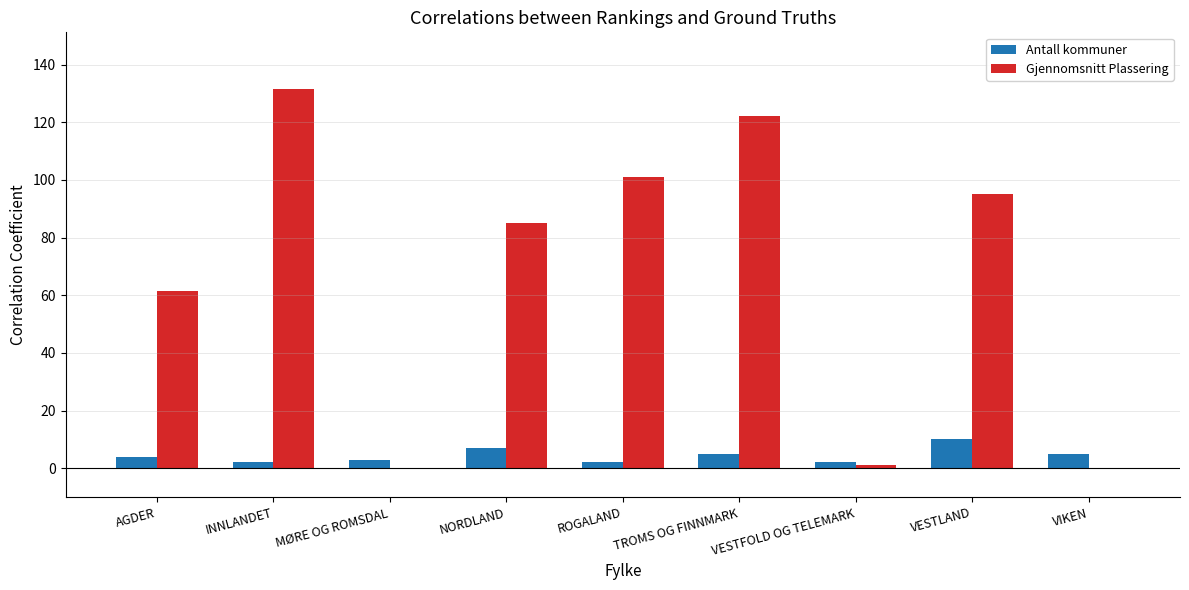

Are the bars horizontal?

No